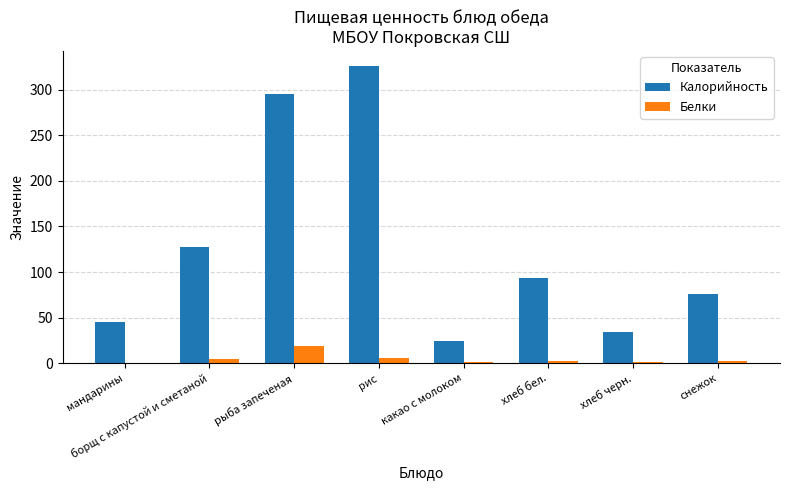

What is the sum of all Белки values?

39.4